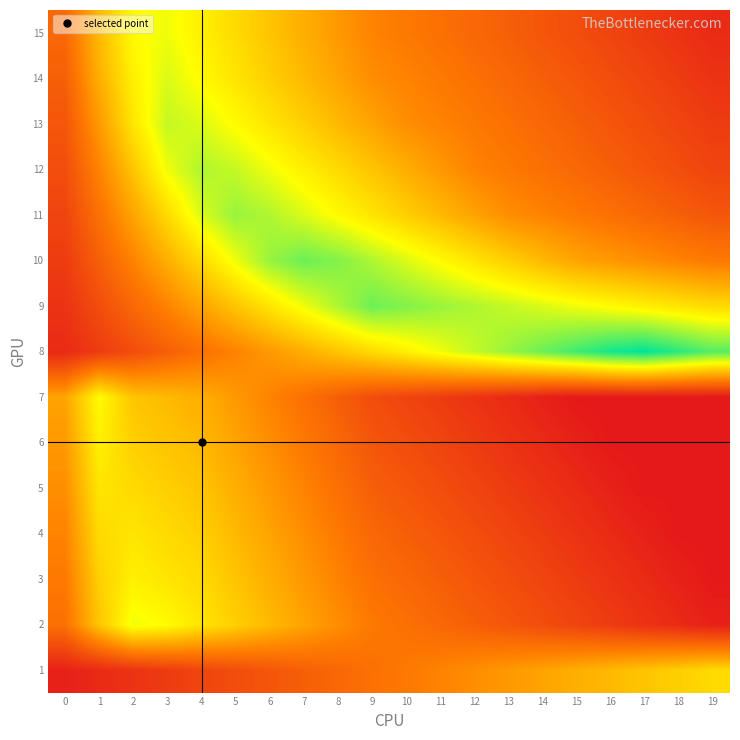

At how many categories does at least one series exceed 29?

8